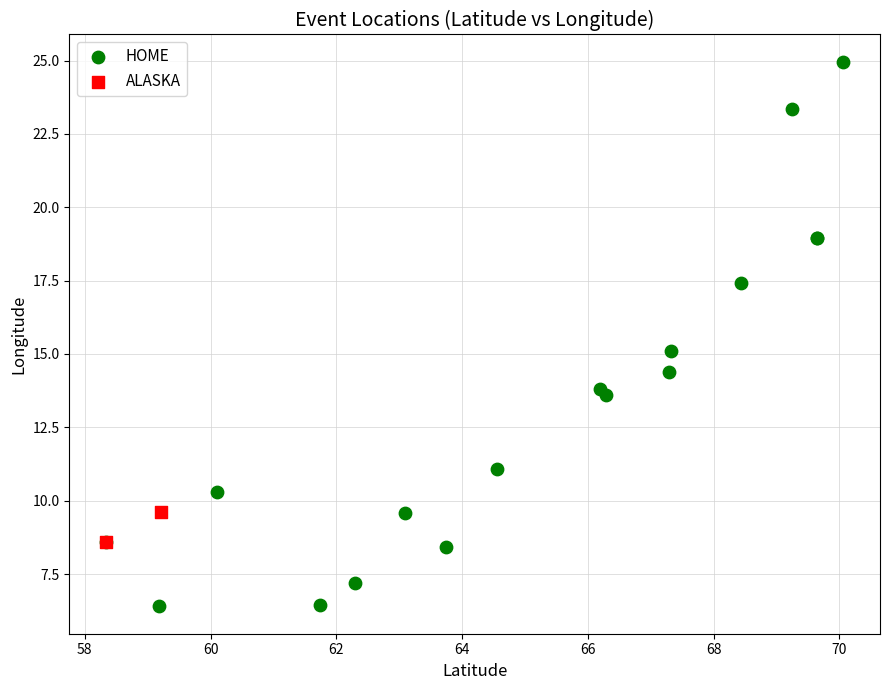

What are all the series names shown in the legend?

HOME, ALASKA